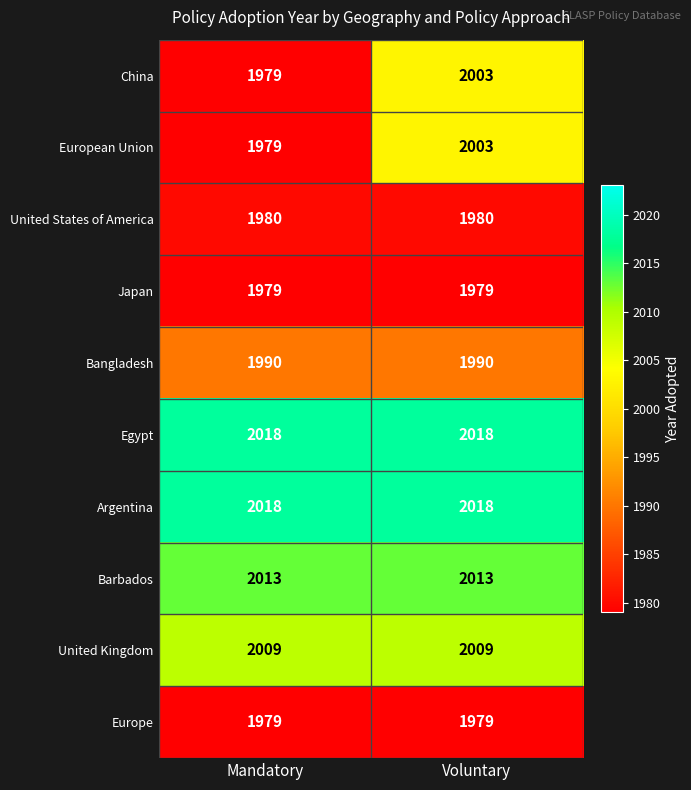

At how many categories does at least one series exceed 1987?

2